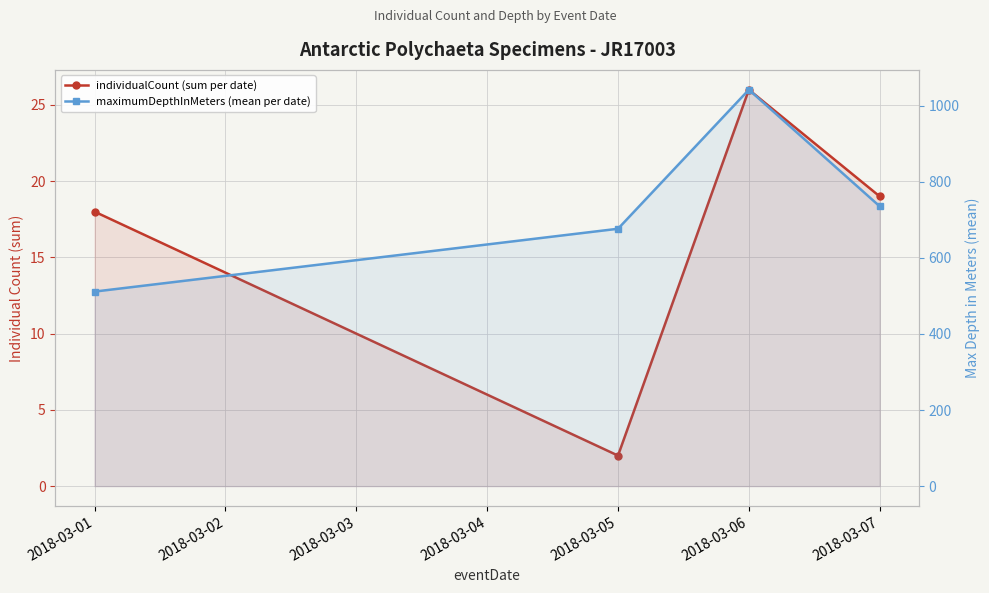

What is the difference between the maximum and minimum values in the maximumDepthInMeters (mean per date) series?

530.7